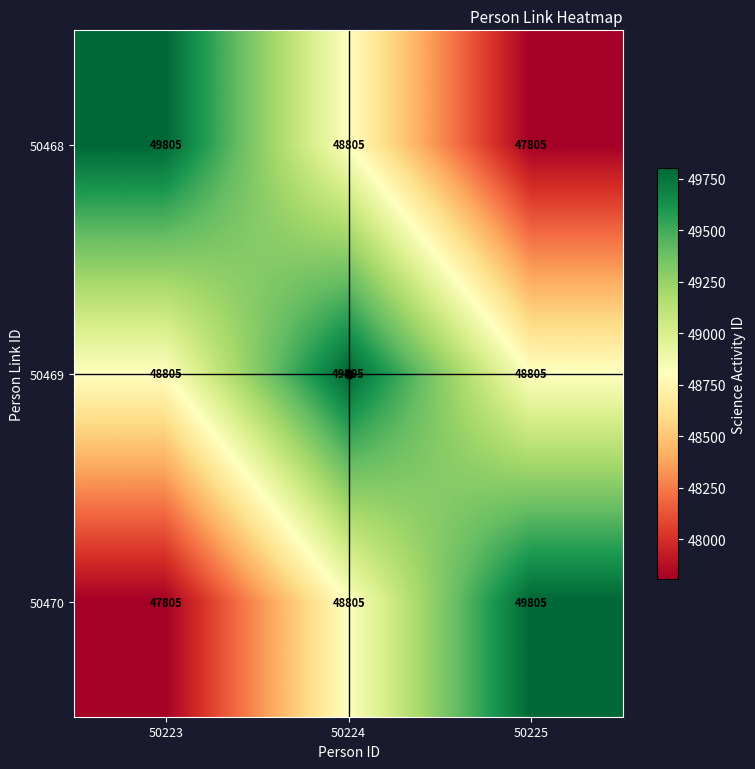

Which category has the highest value in the 50470 series?

50225